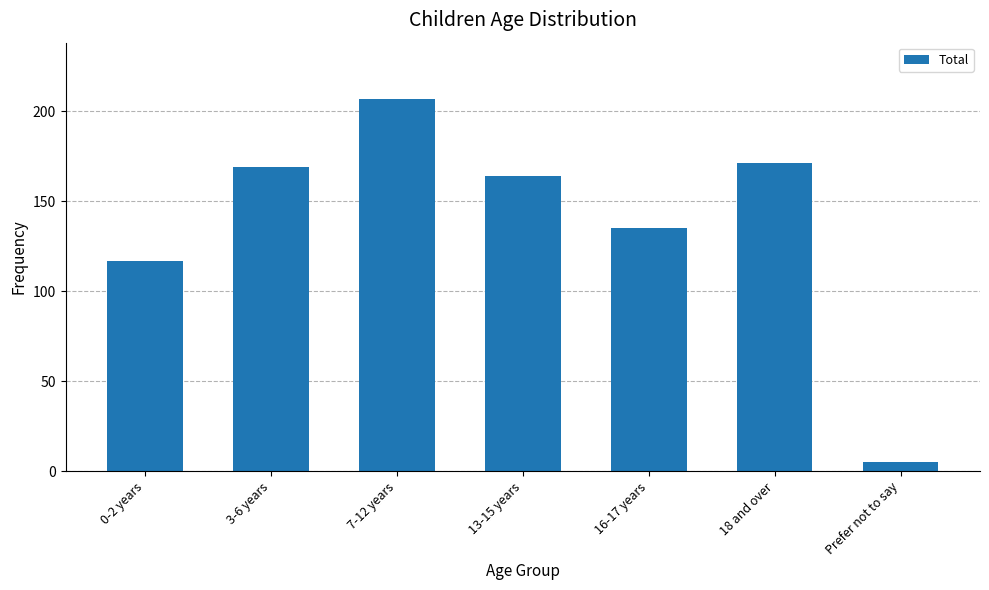

Reading right to left, list all the values displayed in this chart.

5	171	135	164	207	169	117